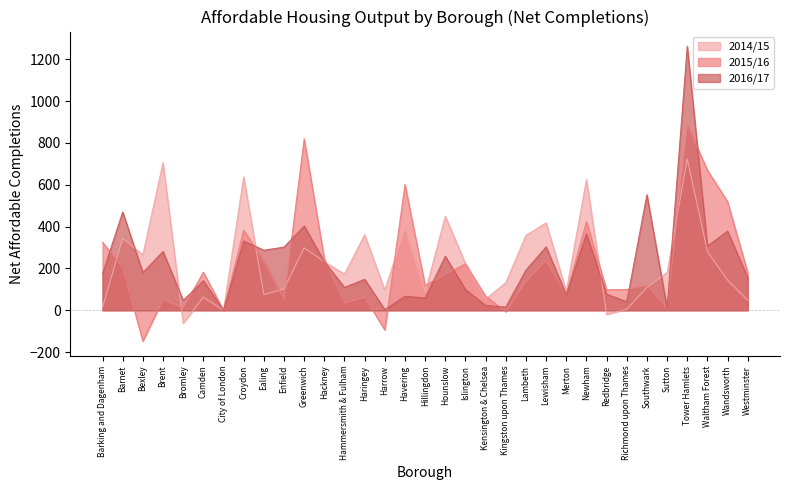

In 2014/15, how many points are lower than both neighbors (excluding endpoints)?

10